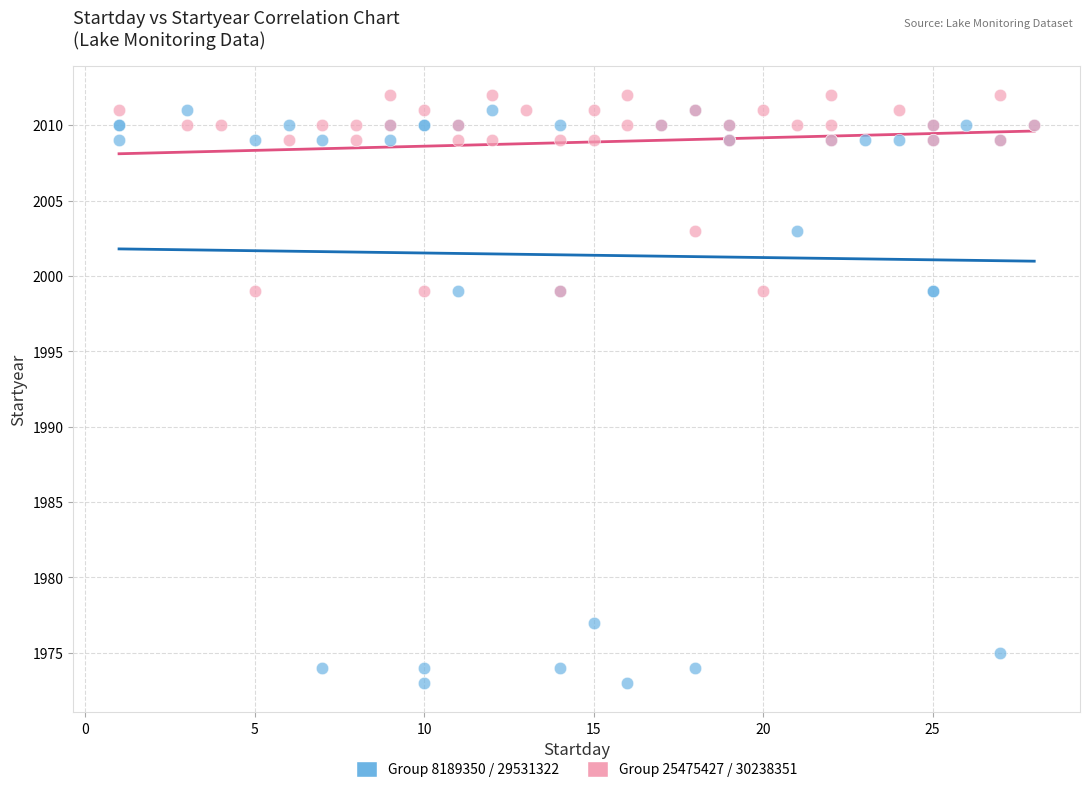

Which series has the widest spread of Y values?

Group 8189350 / 29531322